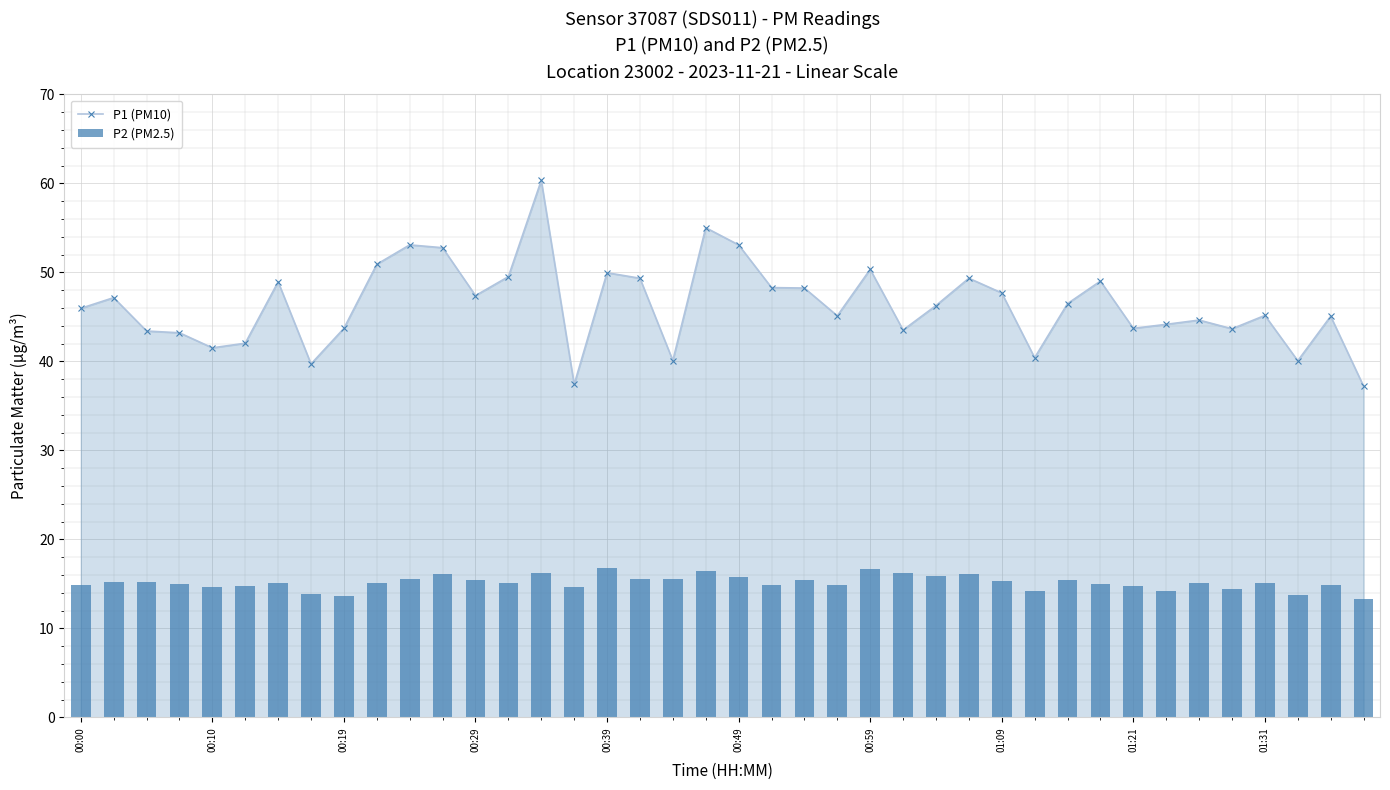

What is the minimum value for P1 (PM10)?

37.2